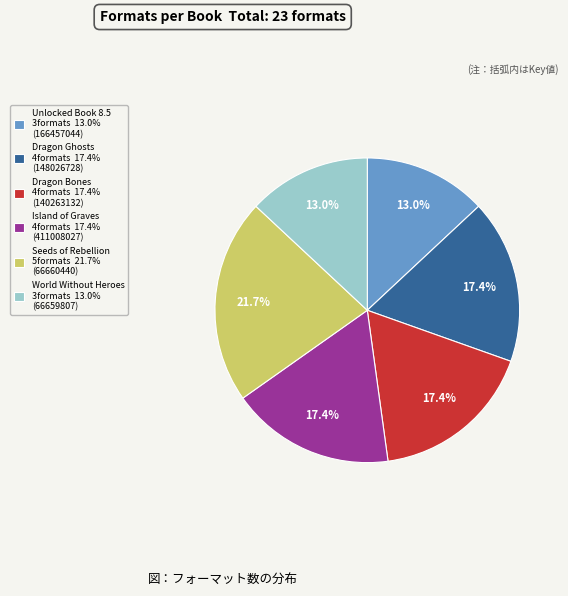

How many slices are in this pie chart?

6